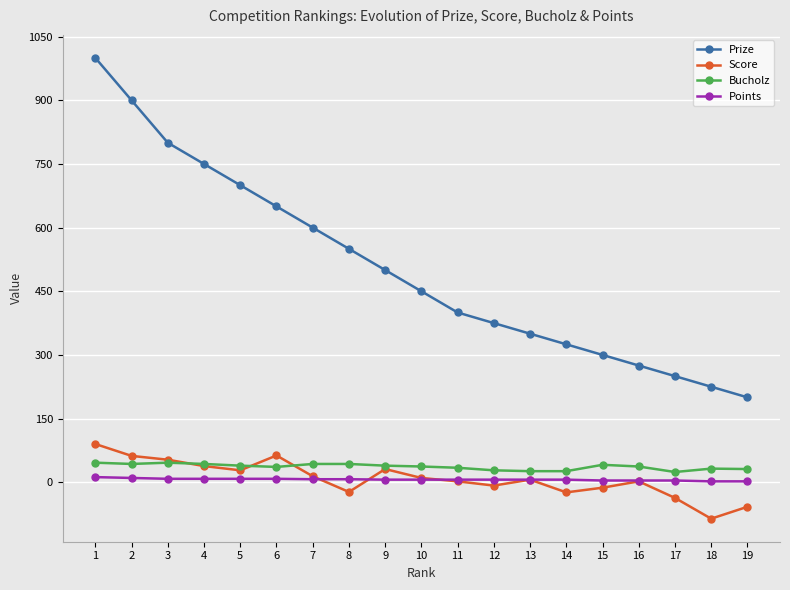

At how many categories does at least one series exceed 337?

13